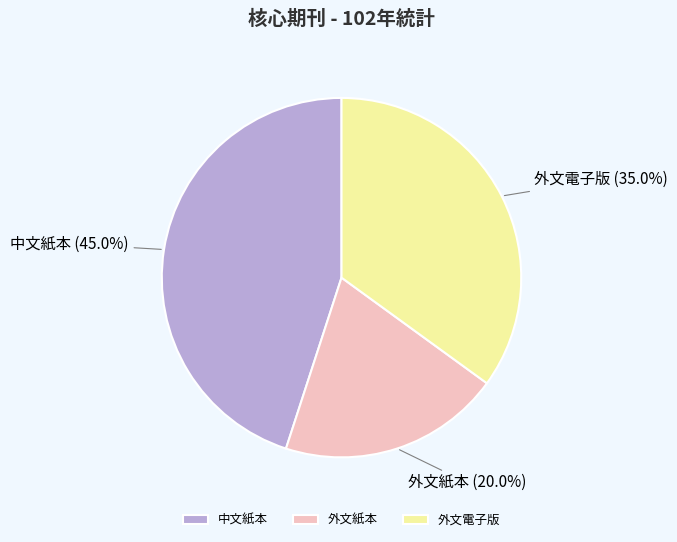

Count the number of slices in the pie.

3